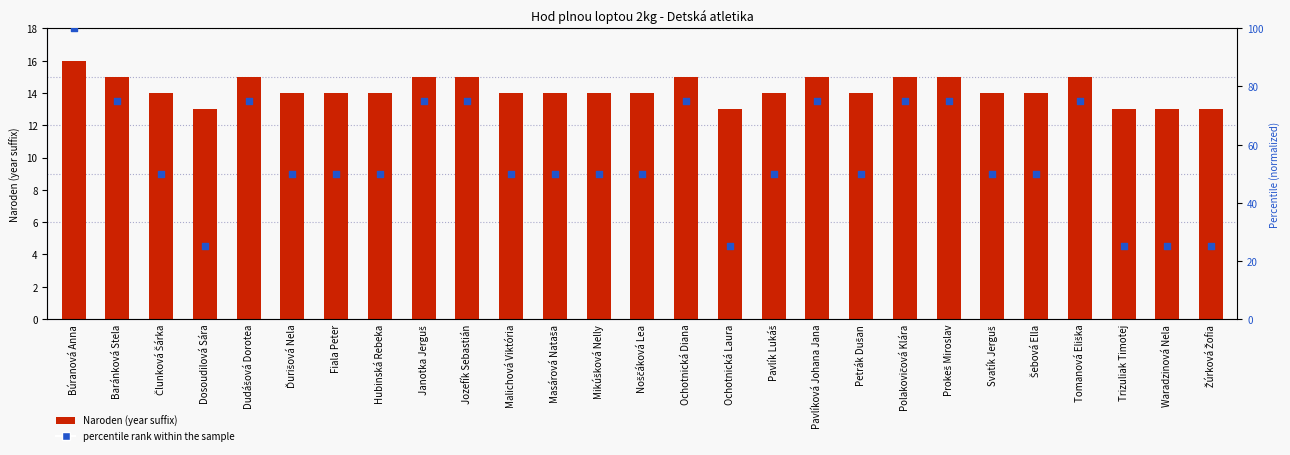

Is the value of Naroden at Janotka Jerguš greater than the value of percentile rank within the sample at Pavlíková Johana Jana?

No